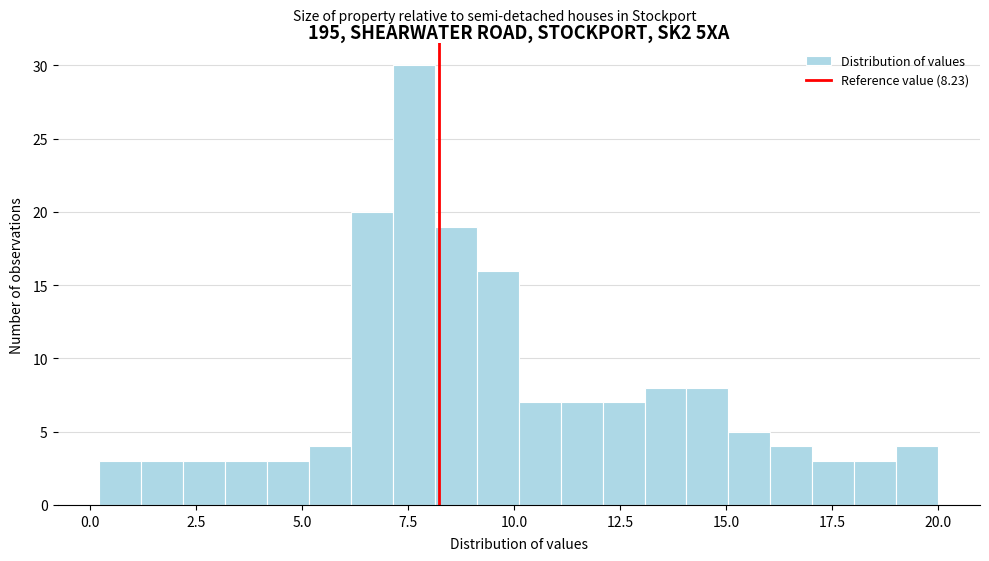

Read against the x-axis, roughly where is the centre of the tallest bar?

7.5